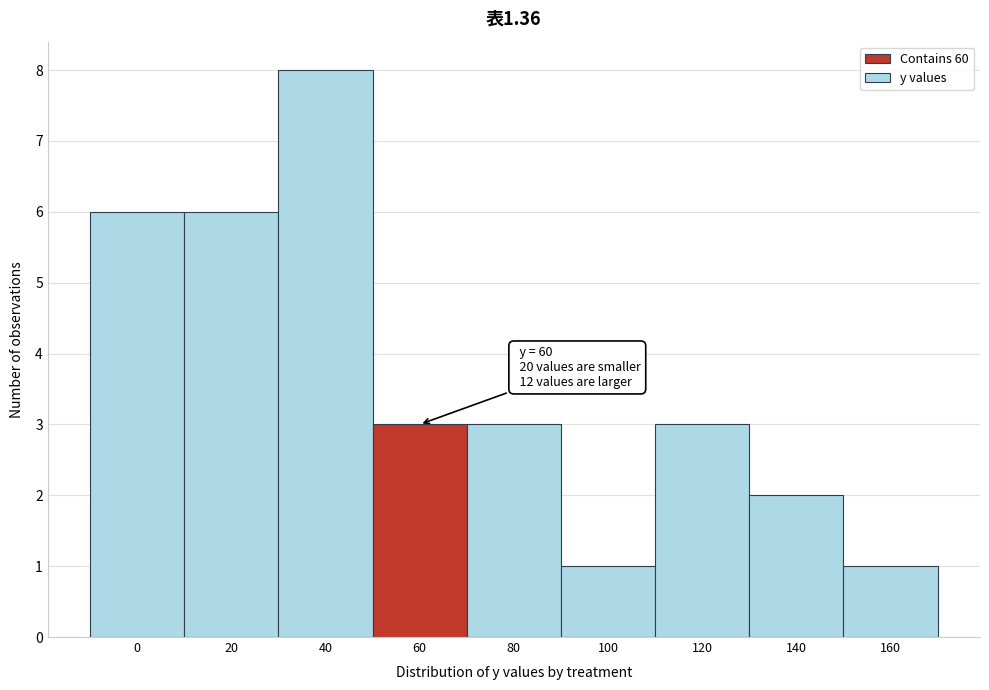

Reading left to right, list all the values displayed in this chart.

6	6	8	3	3	1	3	2	1